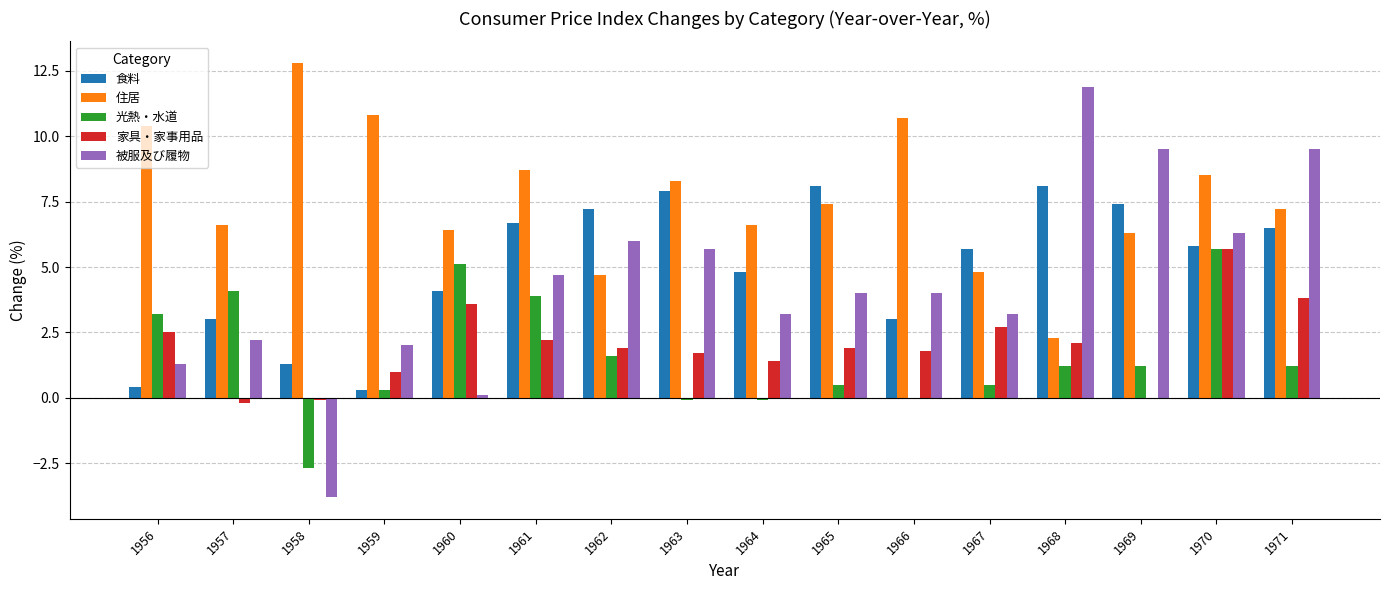

Is the value of 被服及び履物 at 1961 greater than the value of 食料 at 1960?

Yes